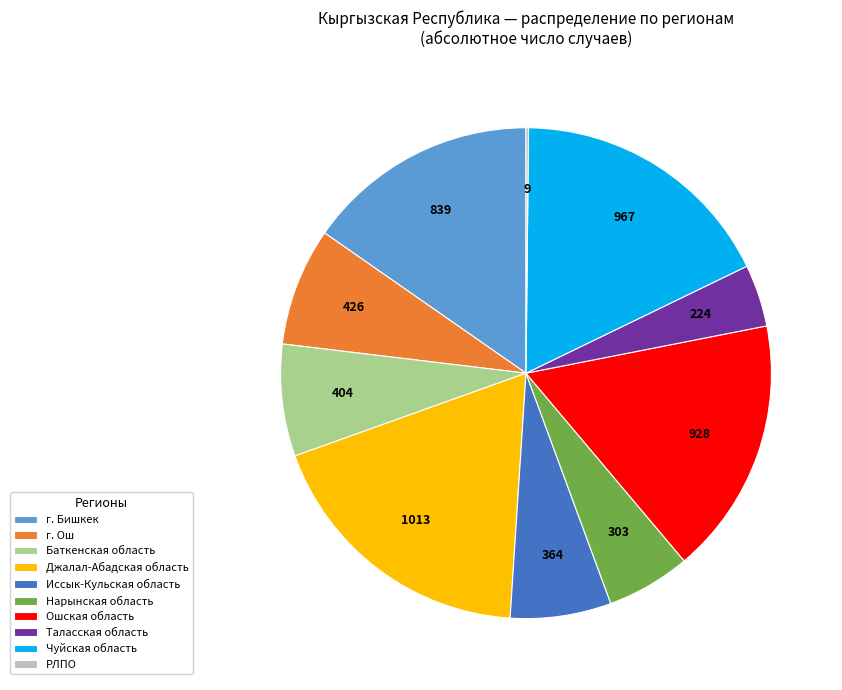

The Иссык-Кульская область slice represents 1% of the pie. True or false?

False